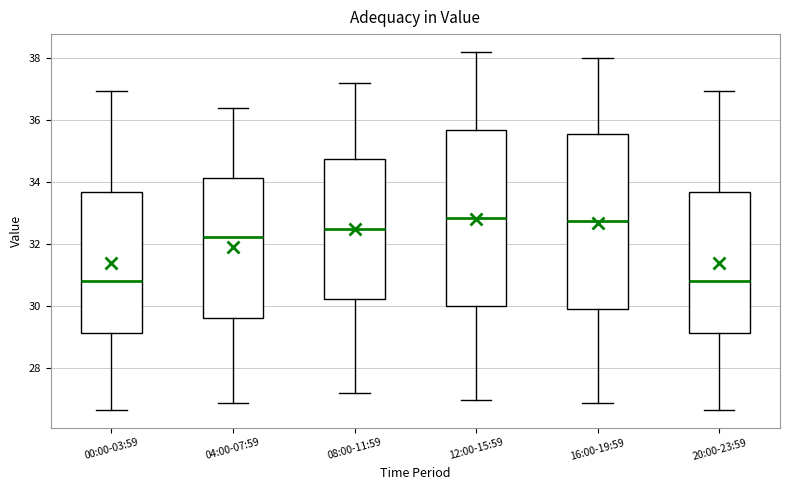

Where does the median line of the box for 08:00-11:59 sit on the y-axis? The values are not printed on the chart, so give them approximately, as read against the axis.

32.6